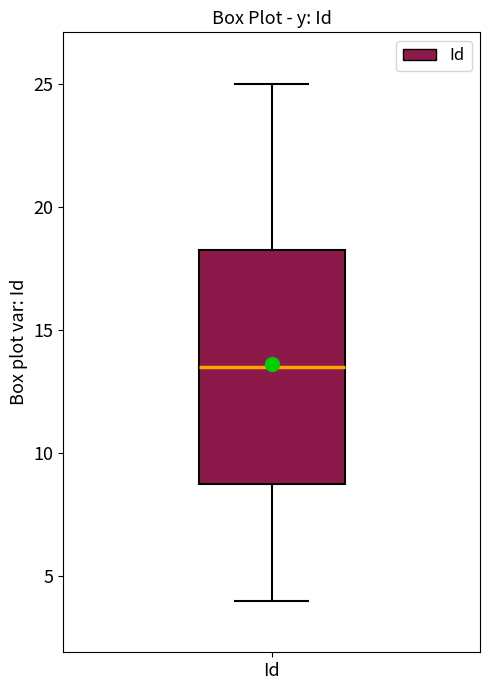

Read this box plot against the y-axis: the position of the median line, the range covered by the box, and the ends of both whiskers. The values are not printed on the chart, so give them approximately, as read against the axis.

median 13.5, box 9.0 to 18.5, whiskers 4.0 to 25.0